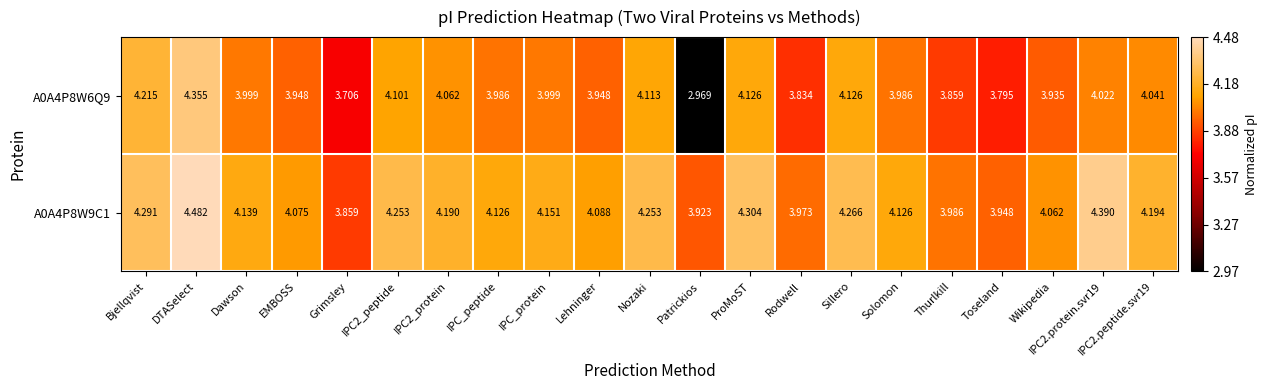

How many values in the A0A4P8W6Q9 series are below 3?

1